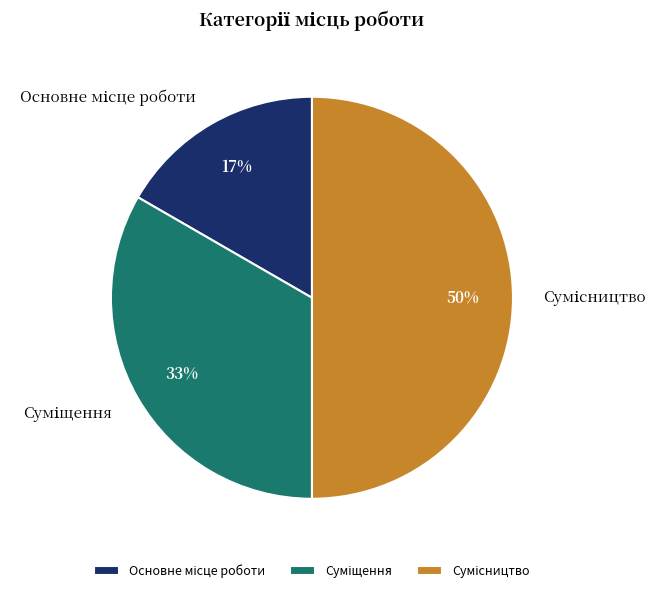

To the nearest percent, what is the average slice percentage?

33%